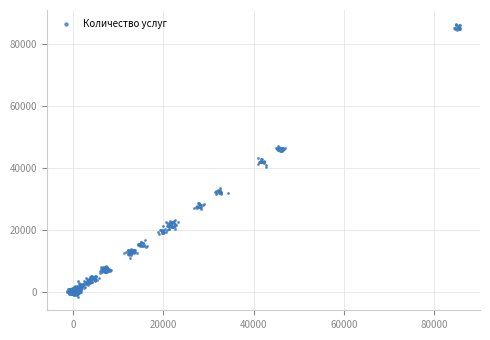

What is the range of Y values (max minus min)?

88174.4